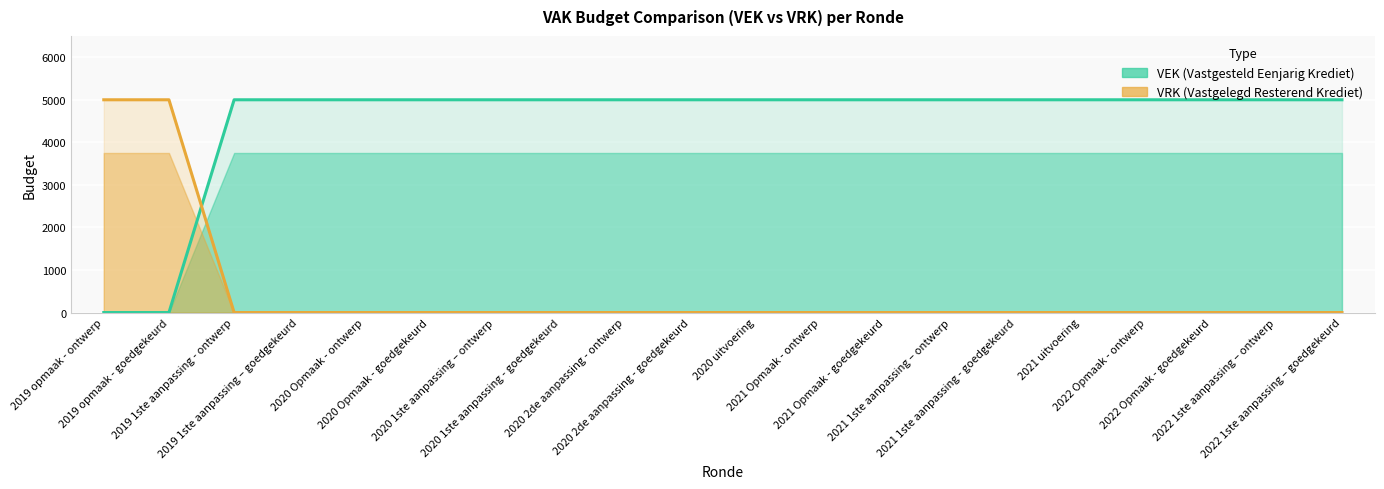

Which series has the largest range (max minus min)?

VEK